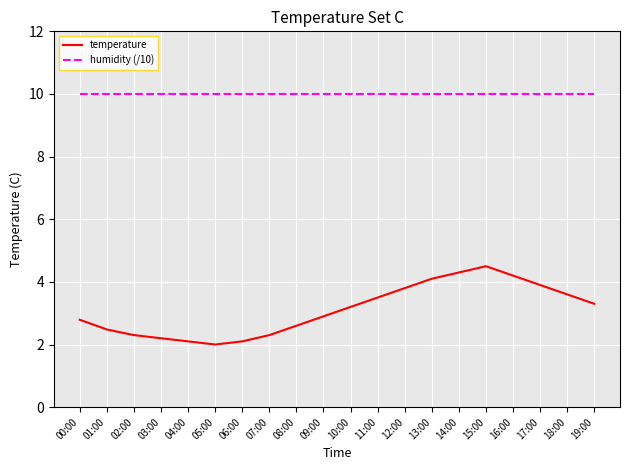

What position from the right is 15:00?

5